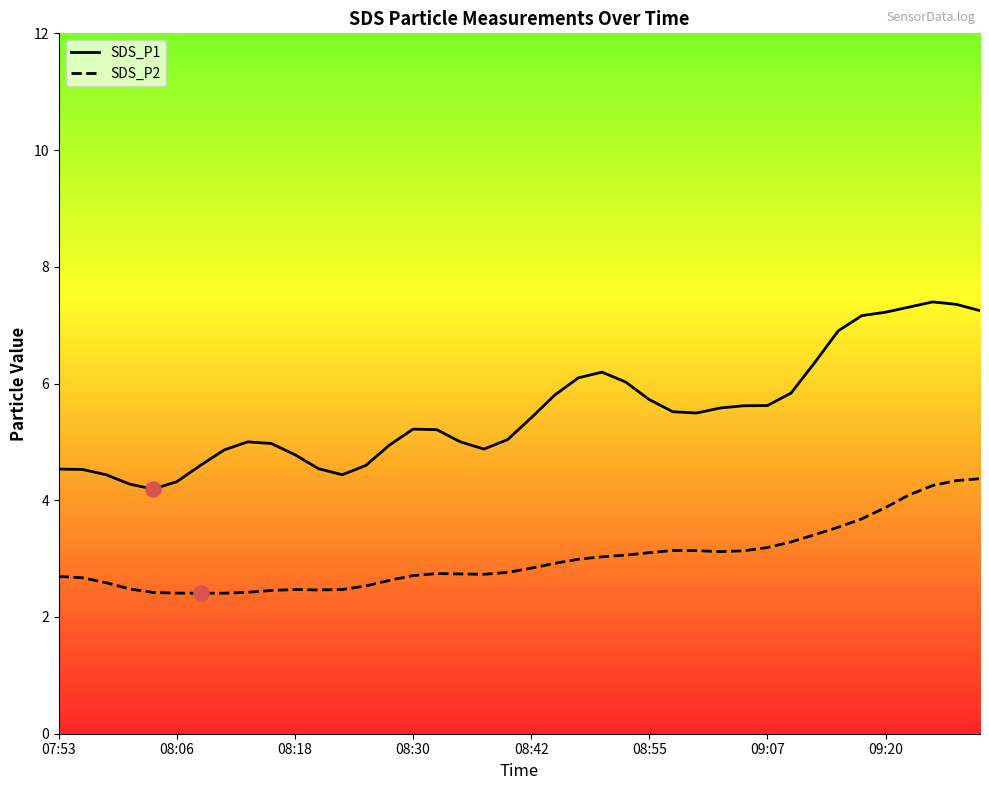

Which series has the largest total across all categories?

SDS_P1